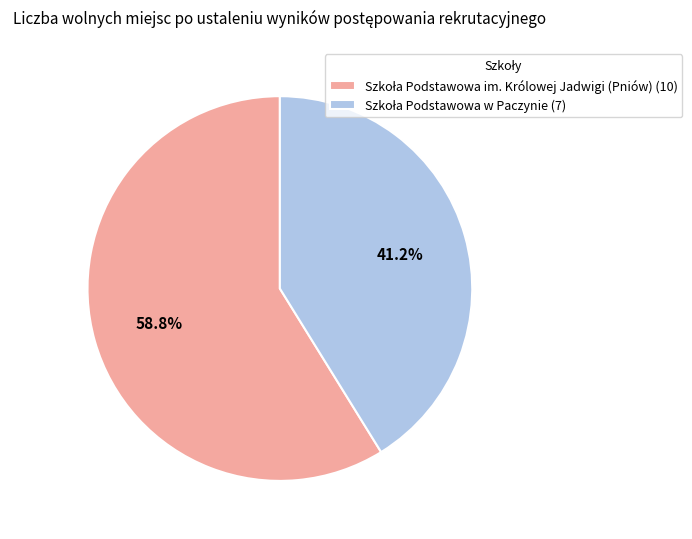

Is there any slice that represents more than half of the pie?

Yes